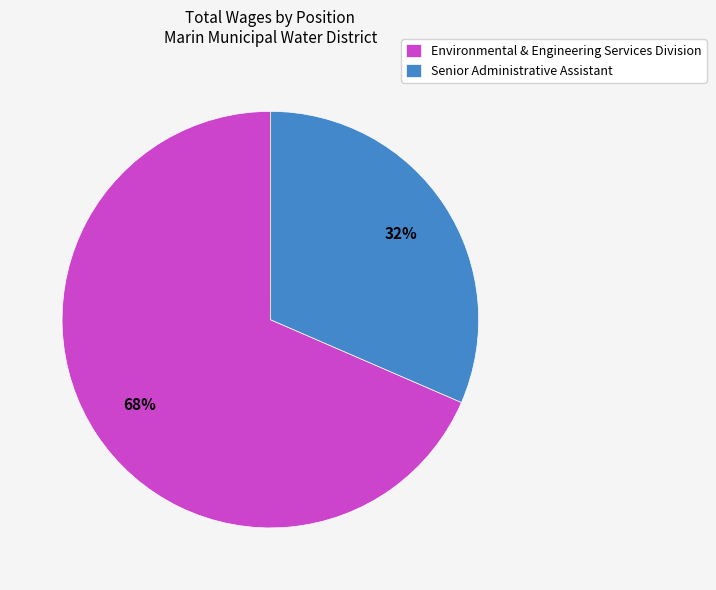

Which slice is the largest?

Environmental & Engineering Services Division